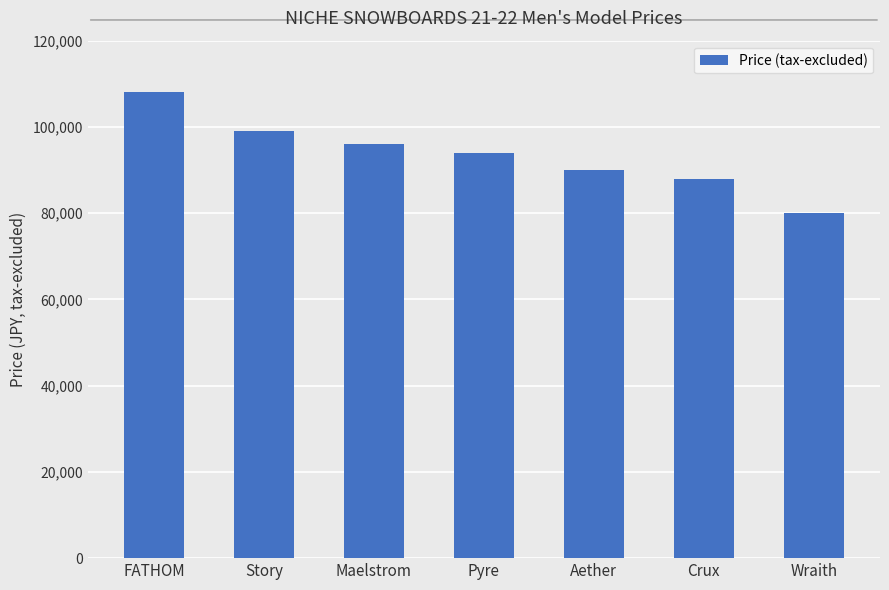

What is the change in value from FATHOM to Story?

-9000